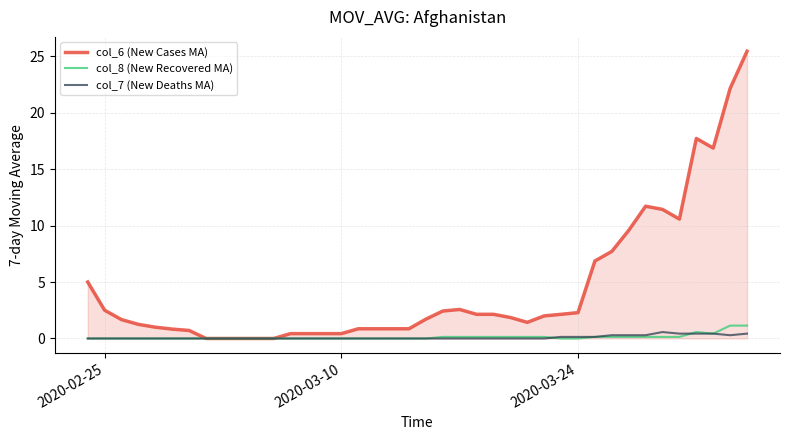

Which series has the largest total across all categories?

col_6 (New Cases MA)